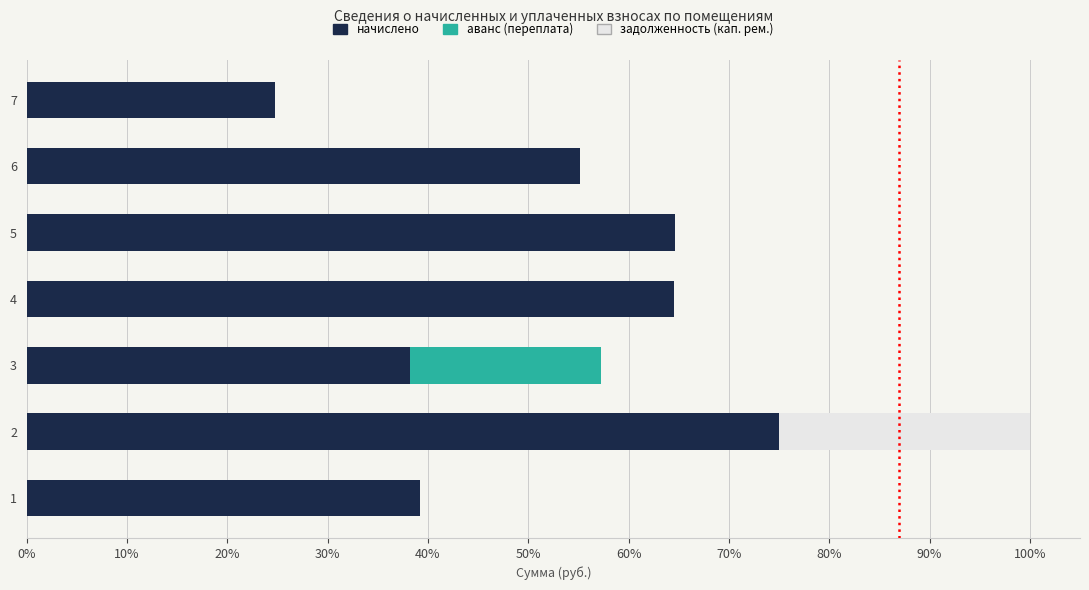

What is the maximum value for начислено?

75.0